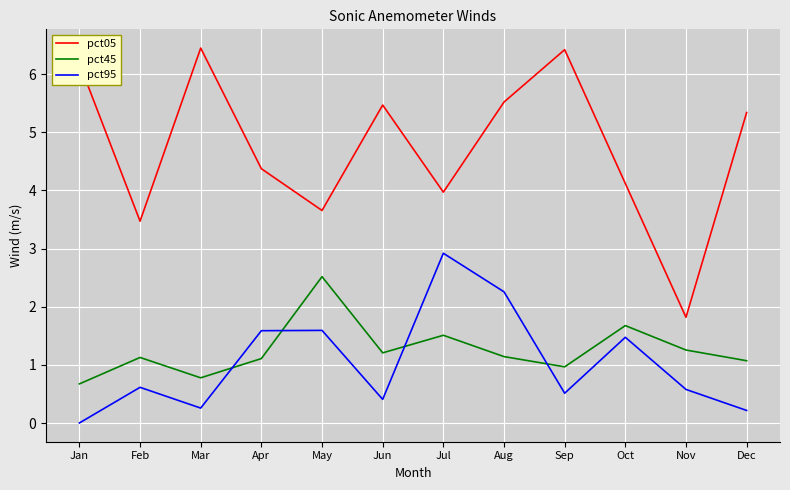

True or false: pct05 and pct95 intersect in this chart.

False